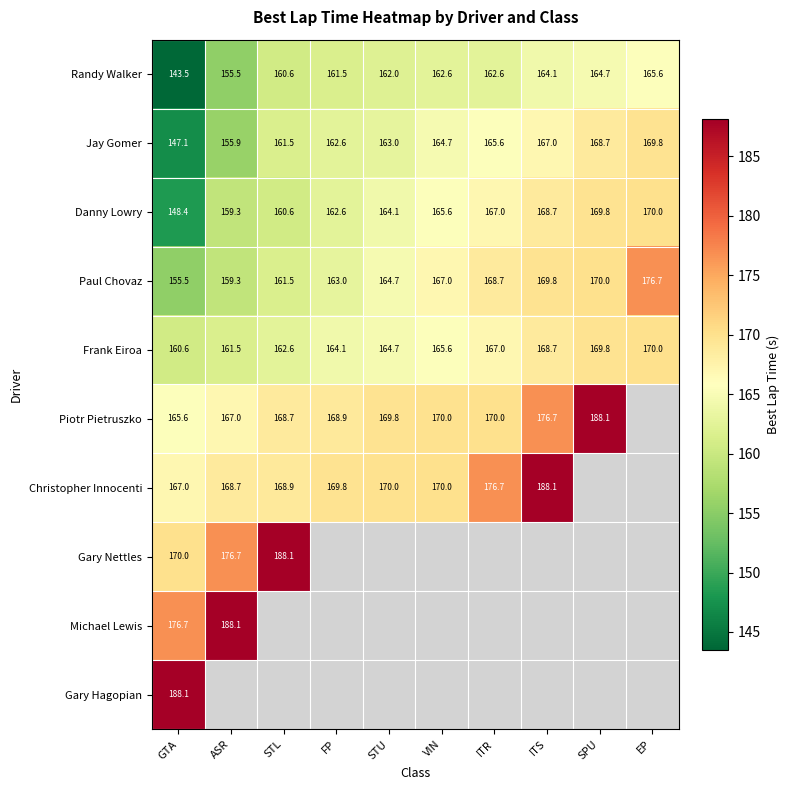

Rank the categories by Paul Chovaz value from lowest to highest.

GTA, ASR, STL, FP, STU, VIN, ITR, ITS, SPU, EP